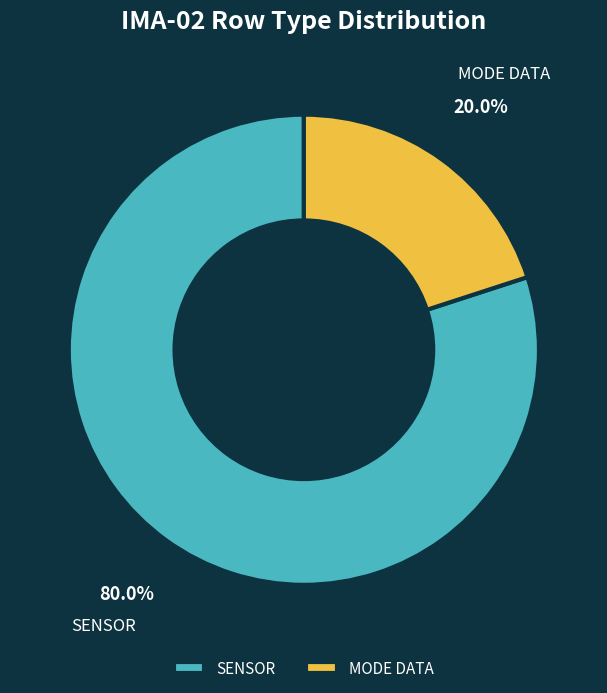

Approximately how many times larger is the value at SENSOR compared to MODE DATA?

4.0